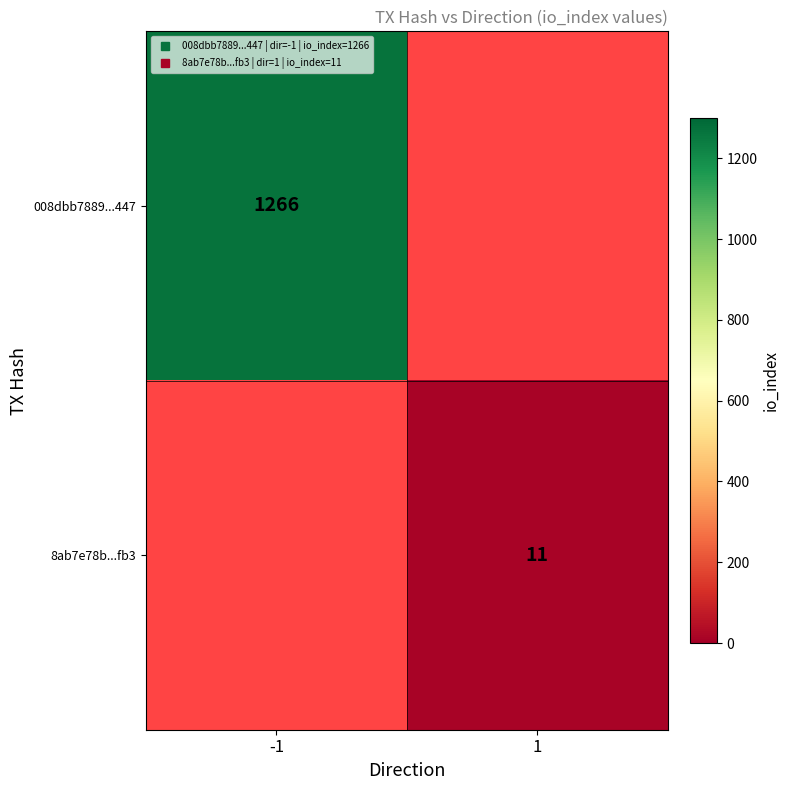

What is the greatest value displayed?

1266.0